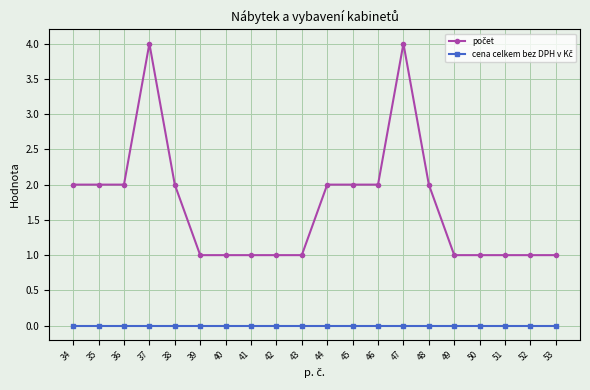

Does the chart have visible grid lines?

Yes